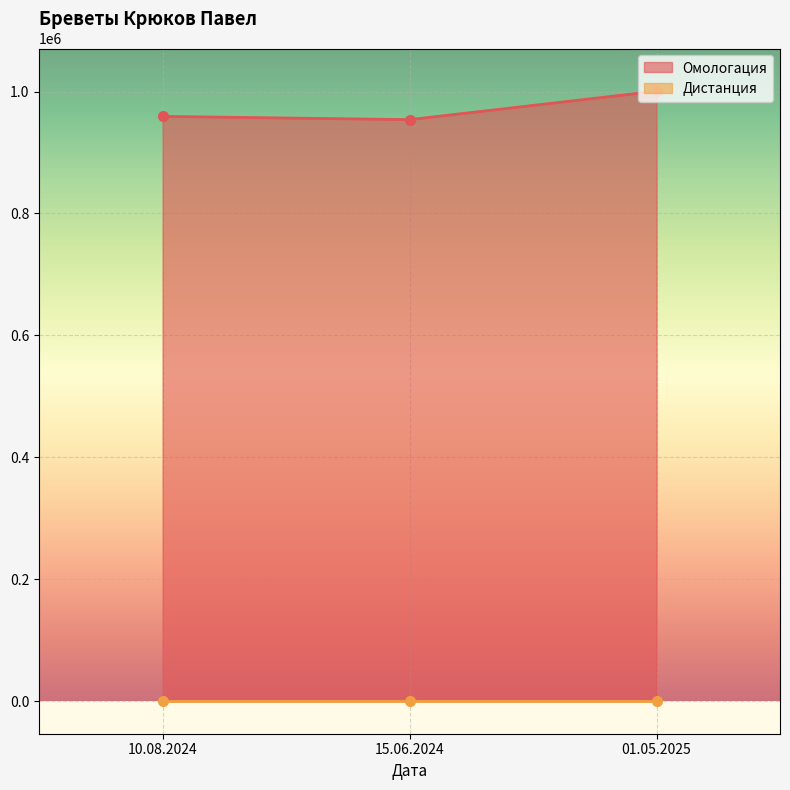

What is the label of the 3rd point from the left?

01.05.2025